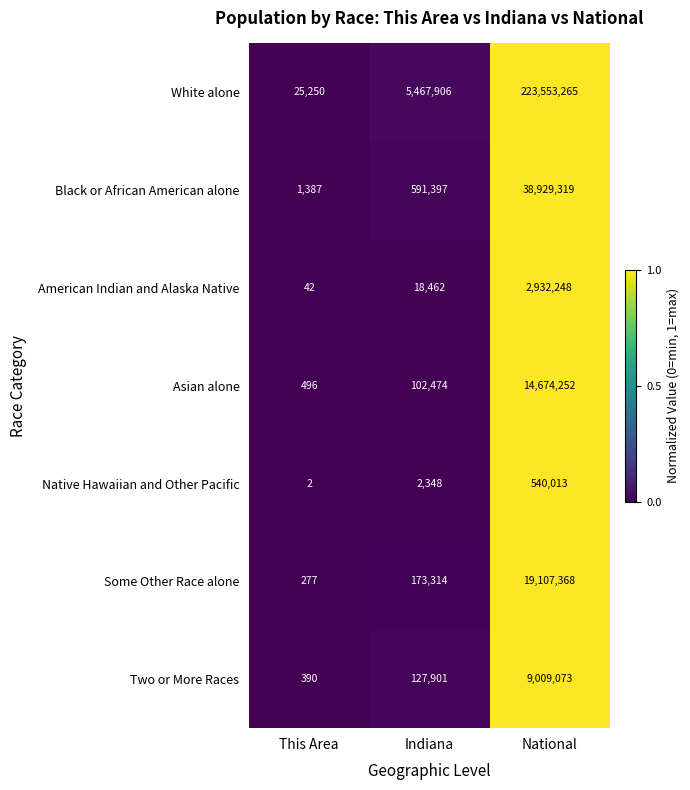

Reading left to right, list all the values displayed in this chart.

White alone: This Area=25250	Indiana=5467906	National=223553265
Black or African American alone: This Area=1387	Indiana=591397	National=38929319
American Indian and Alaska Native: This Area=42	Indiana=18462	National=2932248
Asian alone: This Area=496	Indiana=102474	National=14674252
Native Hawaiian and Other Pacific: This Area=2	Indiana=2348	National=540013
Some Other Race alone: This Area=277	Indiana=173314	National=19107368
Two or More Races: This Area=390	Indiana=127901	National=9009073